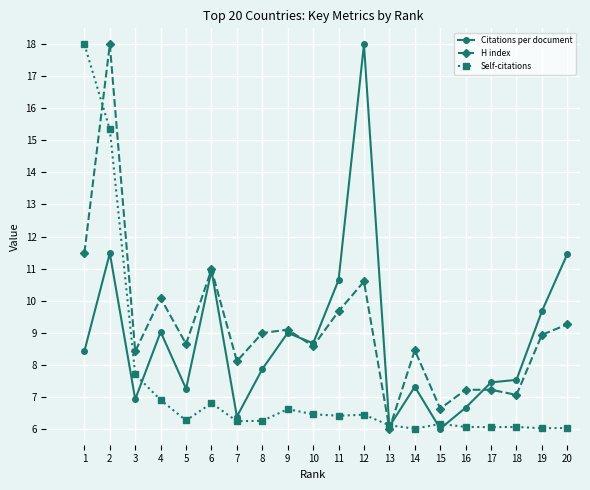

What is the minimum value shown in the chart?

6.0